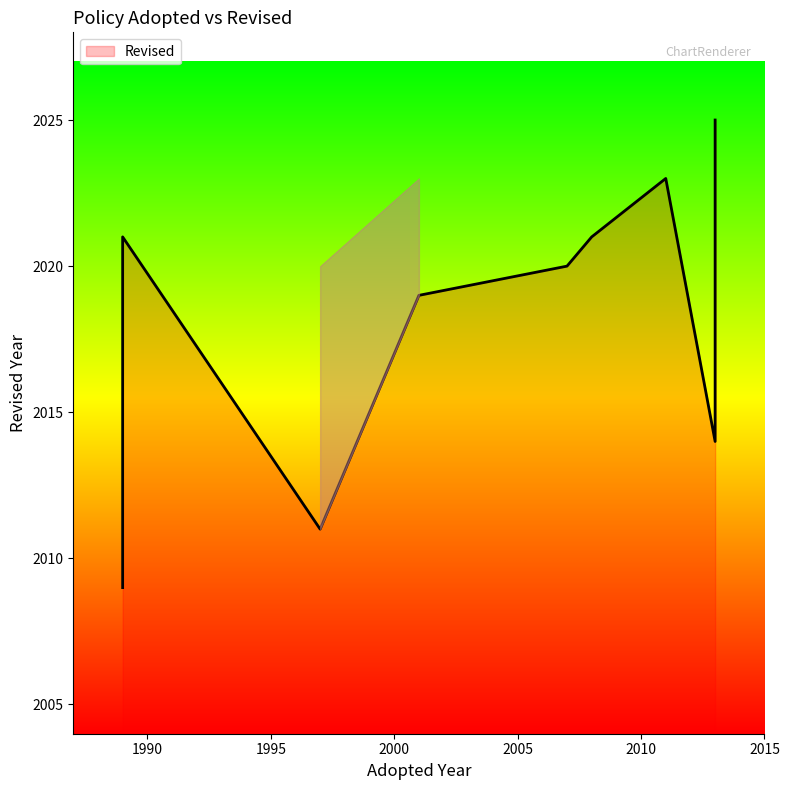

What is the sum of all values?

18163